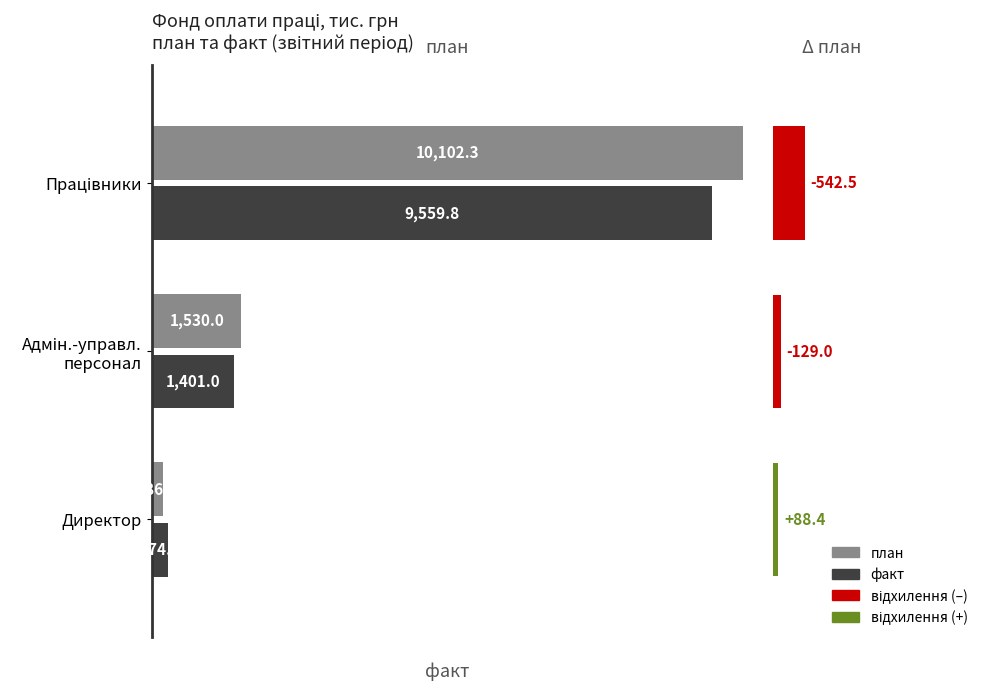

Rank the series at Адмін.-управл. персонал from lowest to highest value.

відхилення, факт, план